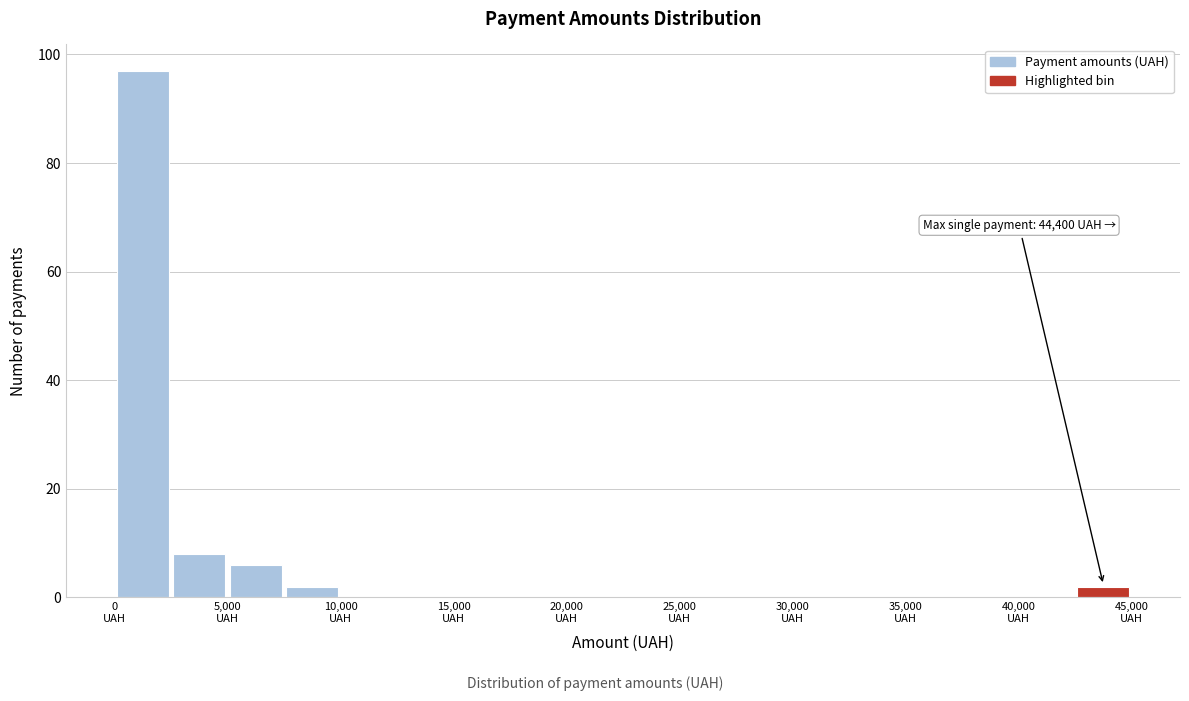

Over which range of the x-axis is the bar tallest?

0 to 2500